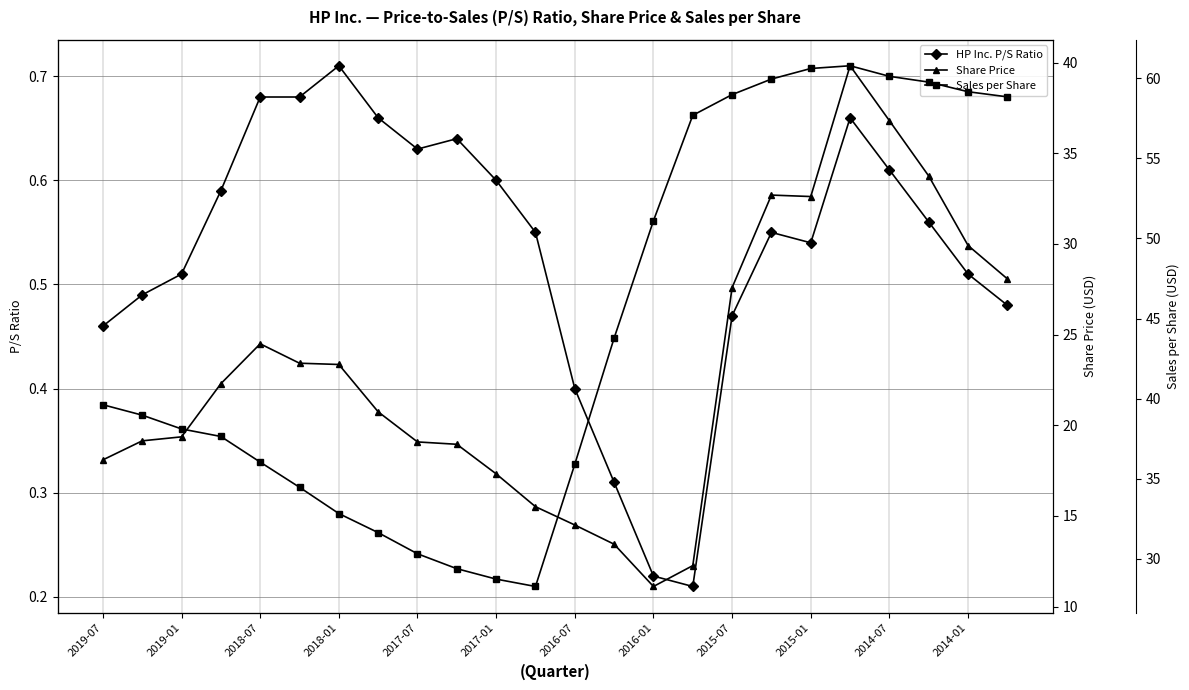

At which category is the sum across all series the highest?

19